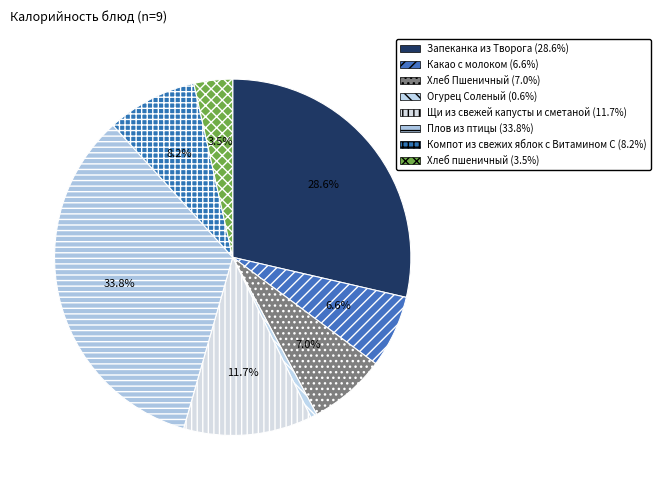

Count the number of slices in the pie.

8